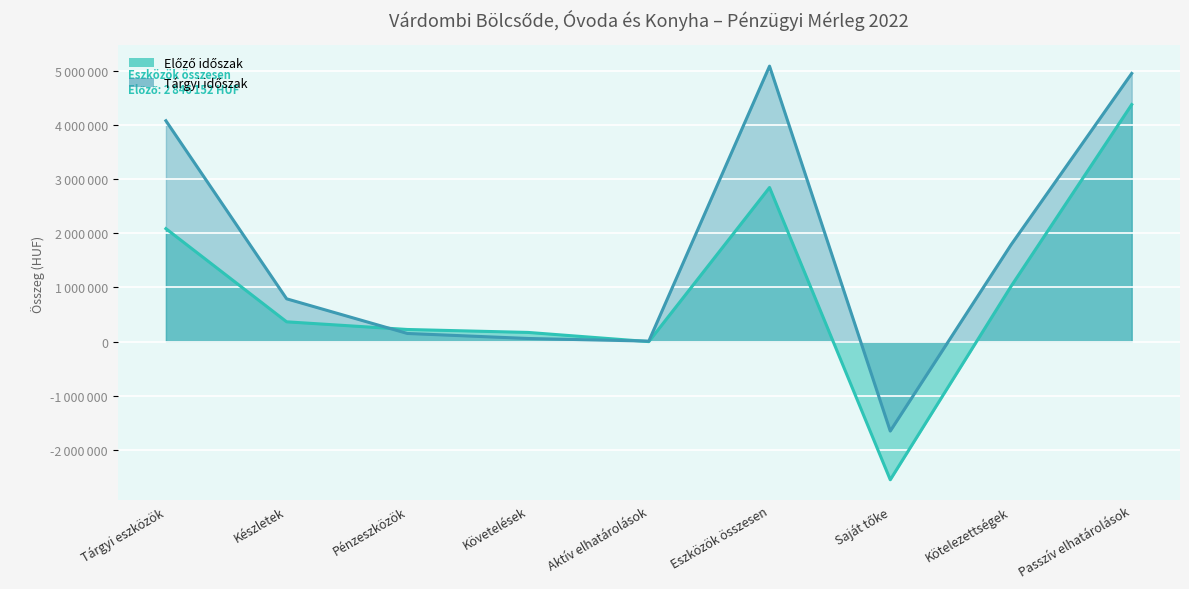

List the series in order of their peak value, highest first.

Tárgyi időszak, Előző időszak